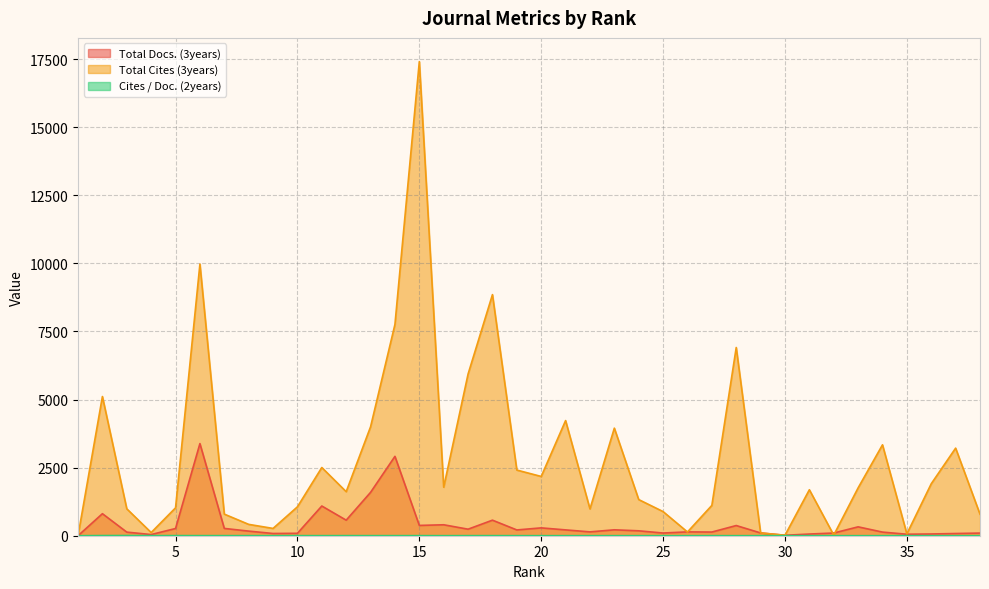

What is the total value across all series at 37?

3297.3